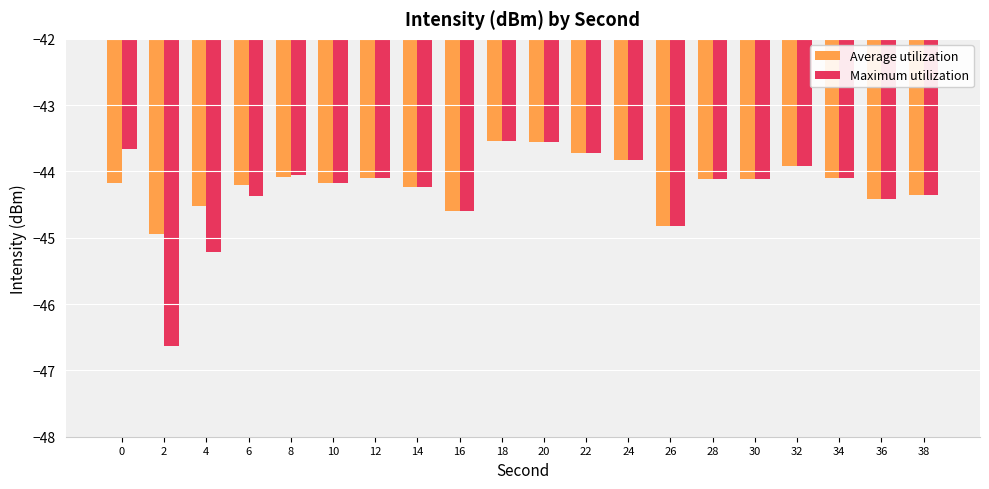

Is the value of Average utilization at 4 greater than the value of Maximum utilization at 30?

No